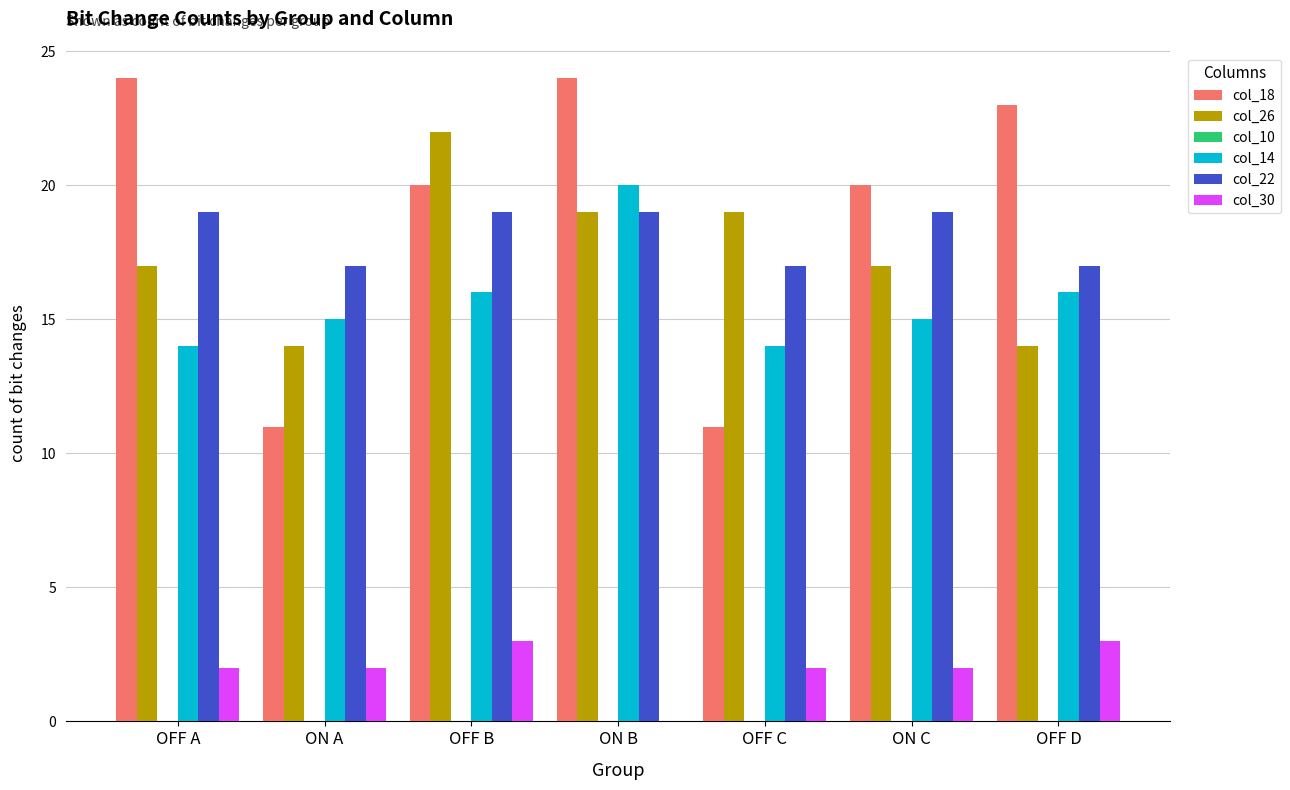

At which category is the sum across all series the highest?

ON B